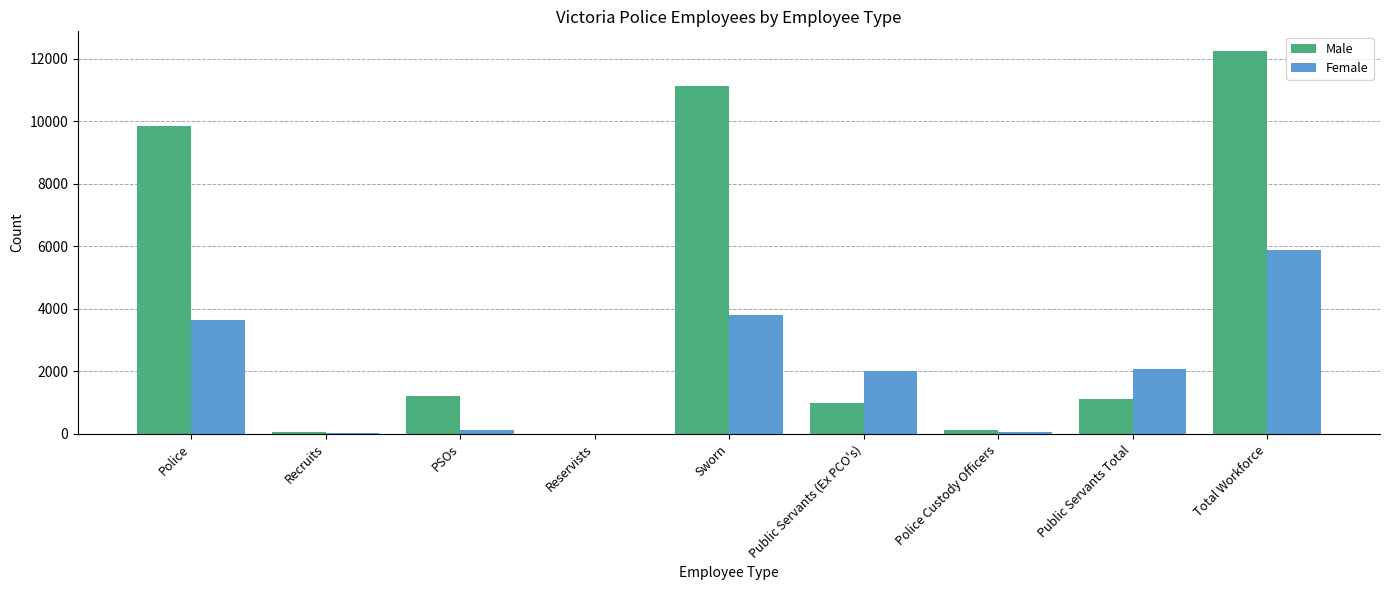

At which label is Male closest to 6133?

Police